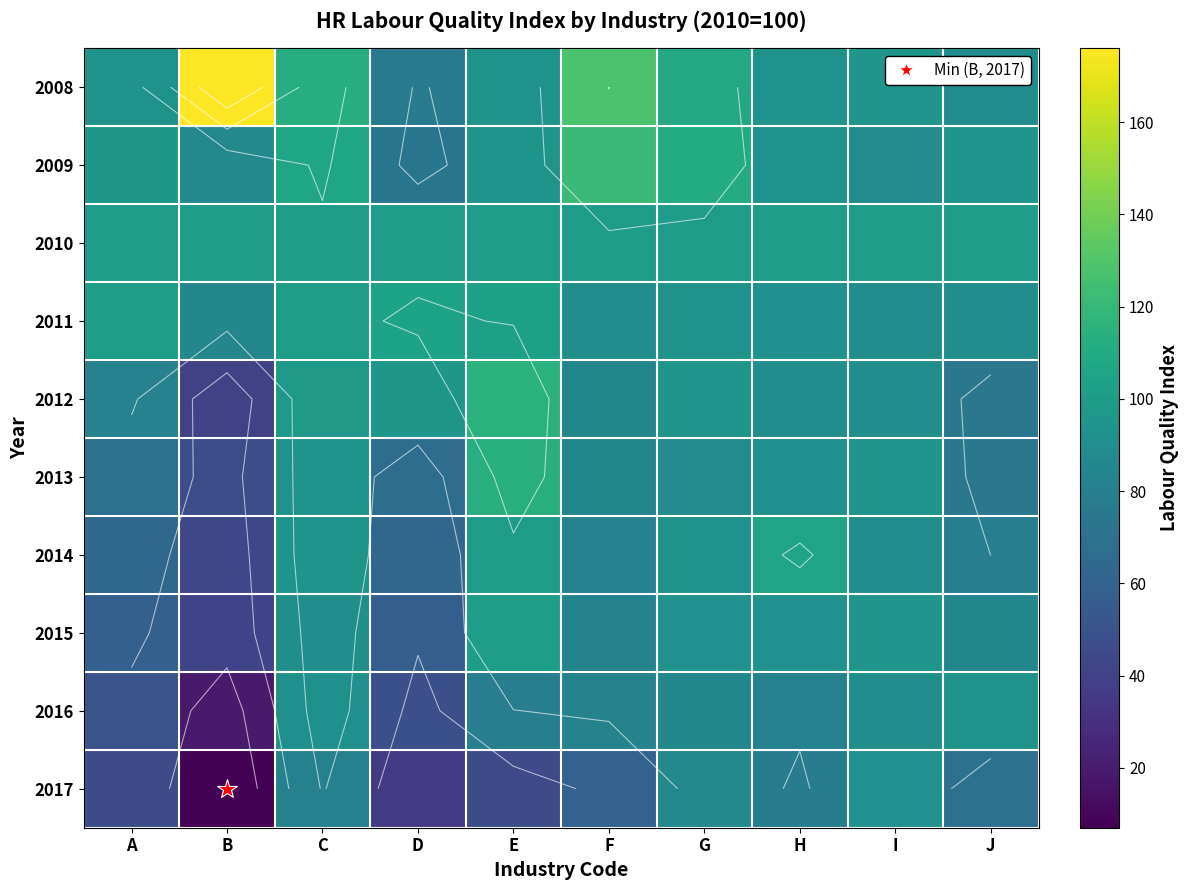

Where is 2010 nearest to the value 100?

A